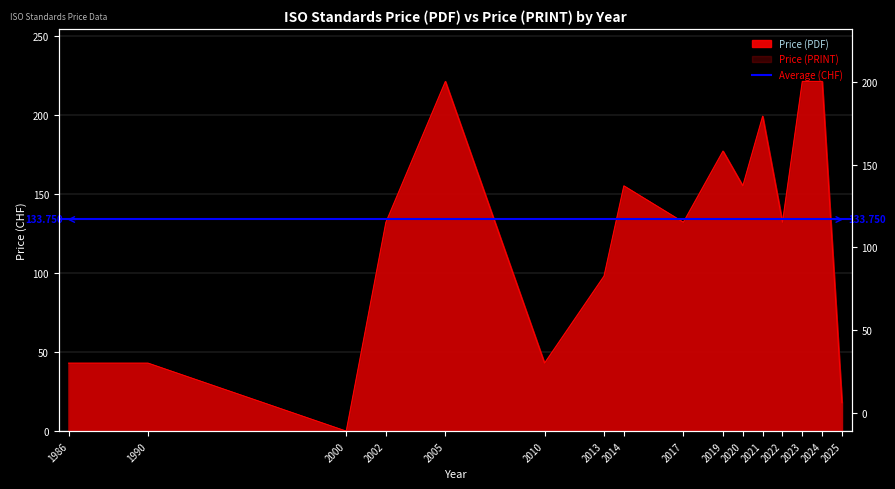

Count the number of categories in the chart.

16